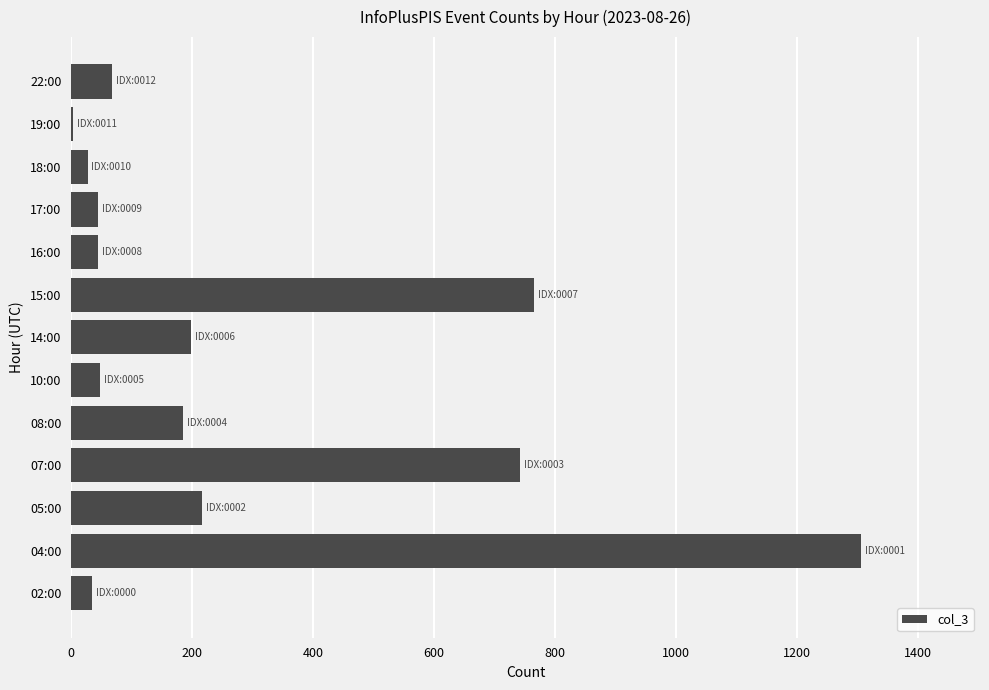

Where is the data nearest to the value 655?

07:00